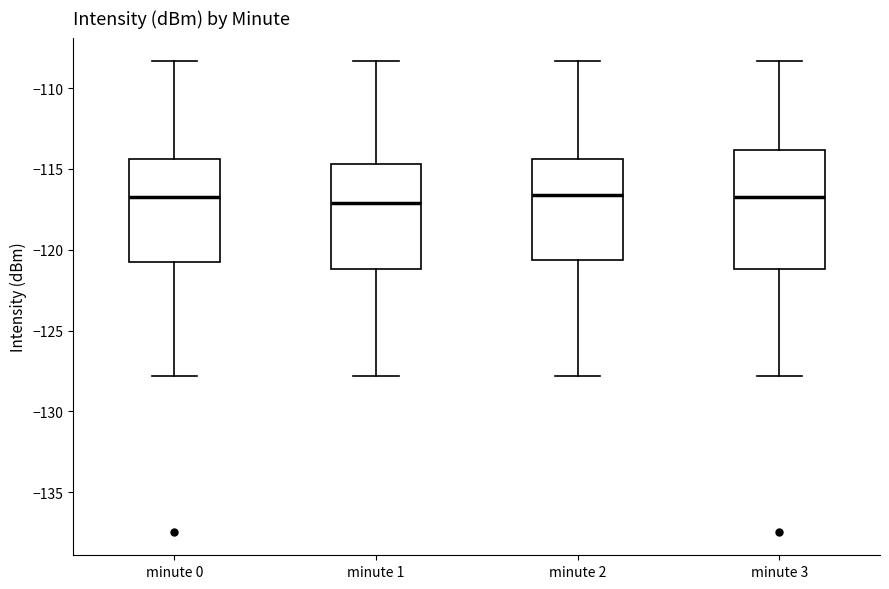

Reading left to right, read every box against the y-axis: the position of its median line, the range the box covers, and the ends of its whiskers. The values are not printed on the chart, so give them approximately, as read against the axis.

minute 0: median -116.5, box -121.0 to -114.5, whiskers -128.0 to -108.5
minute 1: median -117.0, box -121.0 to -114.5, whiskers -128.0 to -108.5
minute 2: median -116.5, box -120.5 to -114.5, whiskers -128.0 to -108.5
minute 3: median -116.5, box -121.0 to -114.0, whiskers -128.0 to -108.5